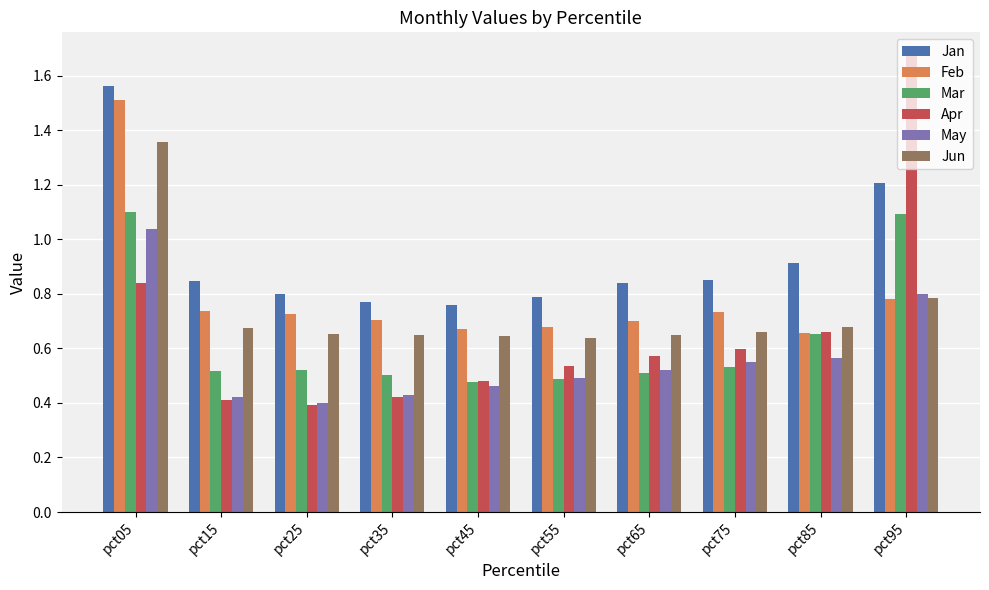

What is the sum of all Apr values?

6.6